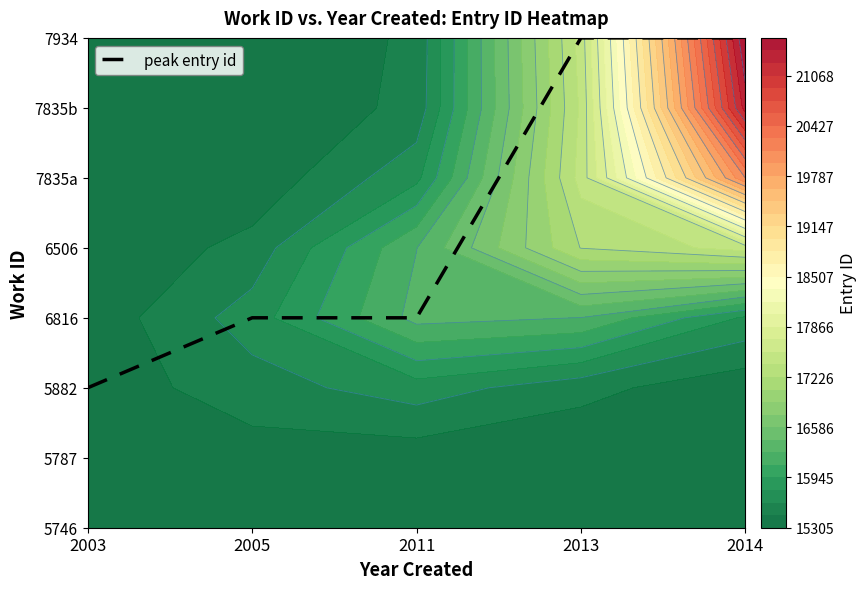

Where is the data nearest to the value 4?

2005